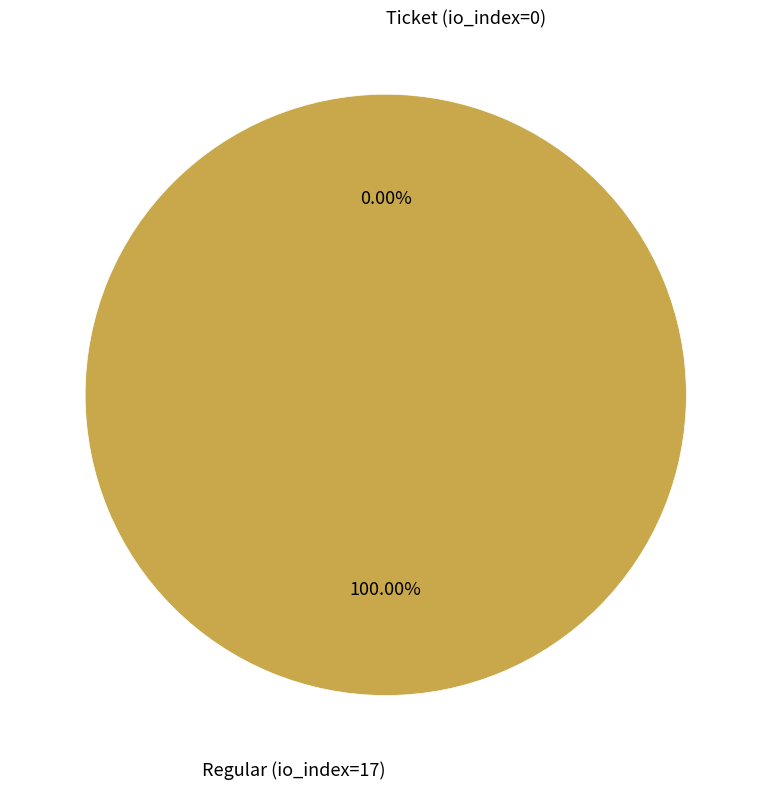

How much of the chart is everything except Ticket (io_index=0)?

100.0%